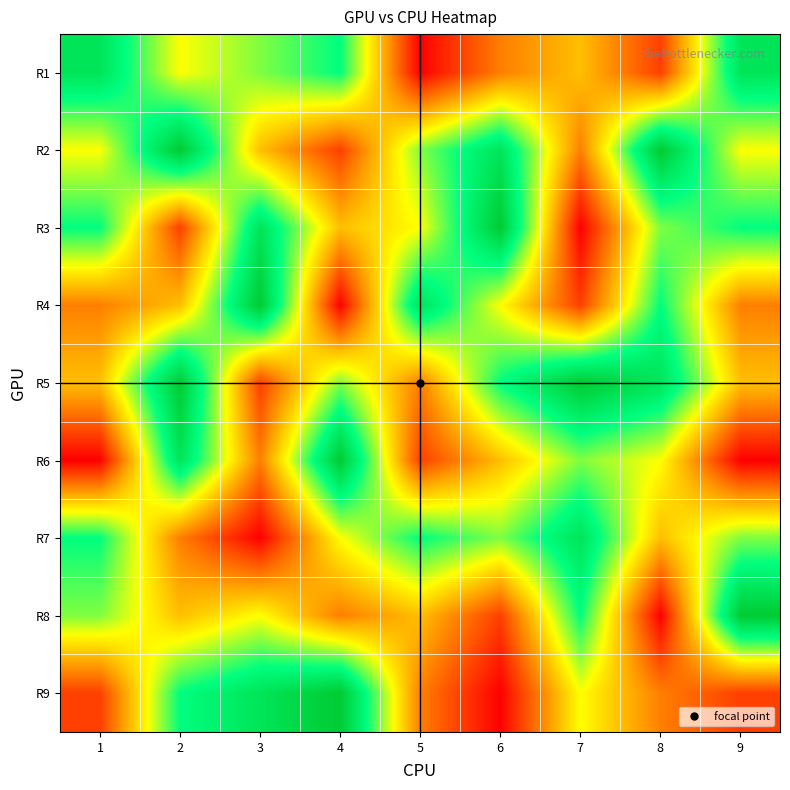

Which label corresponds to the smallest value in the chart?

5